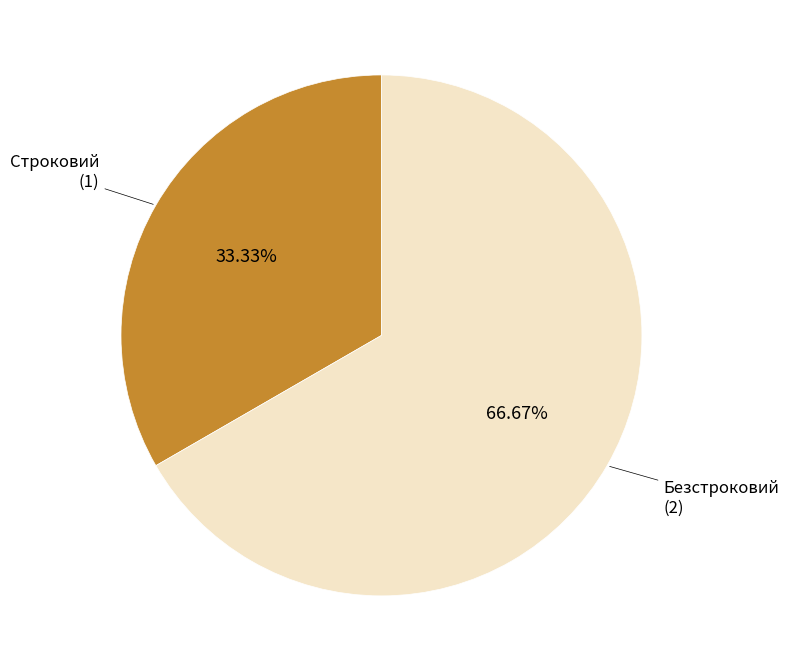

Is there a majority slice in this chart?

Yes